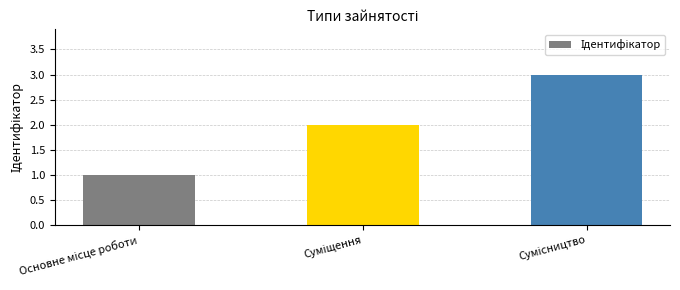

What is the sum of all values?

6